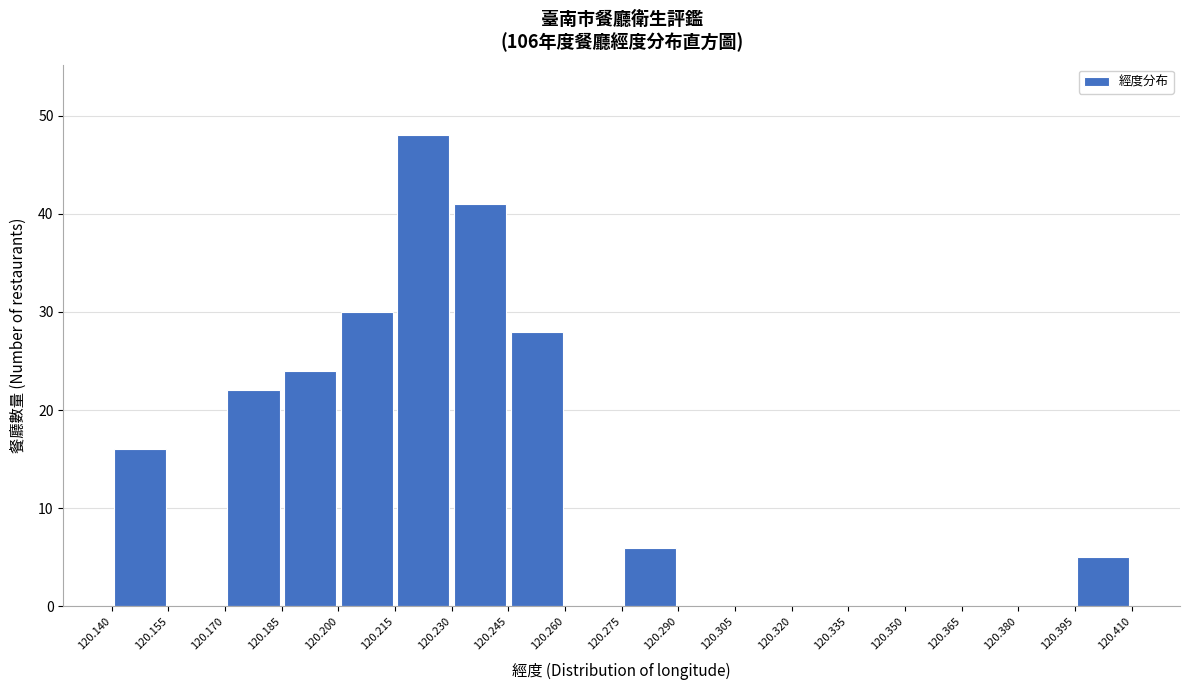

Reading left to right, transcribe this chart: for each bar, give the range it covers on the x-axis and its height. The values are not printed on the chart, so give them approximately, as read against the axis.

120.140 to 120.155: 16
120.155 to 120.170: 0
120.170 to 120.185: 22
120.185 to 120.200: 24
120.200 to 120.215: 30
120.215 to 120.230: 48
120.230 to 120.245: 41
120.245 to 120.260: 28
120.260 to 120.275: 0
120.275 to 120.290: 6
120.290 to 120.305: 0
120.305 to 120.320: 0
120.320 to 120.335: 0
120.335 to 120.350: 0
120.350 to 120.365: 0
120.365 to 120.380: 0
120.380 to 120.395: 0
120.395 to 120.410: 5